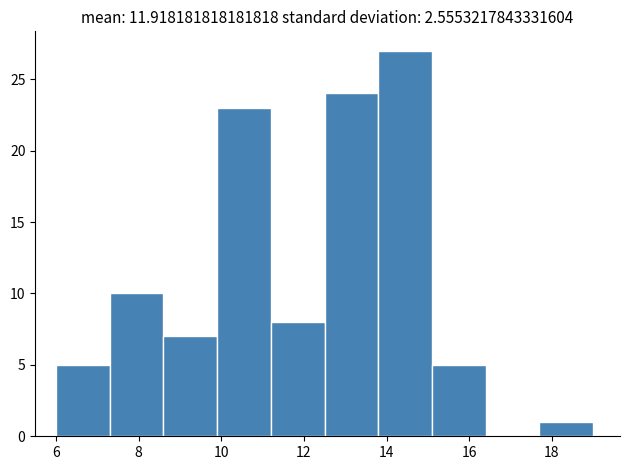

Reading left to right, transcribe this chart: for each bar, give the range it covers on the x-axis and its height. Neither the bar edges nor the heights are printed on the chart, so give them approximately, as read against the axes.

6.0 to 7.3: 5
7.3 to 8.6: 10
8.6 to 9.9: 7
9.9 to 11.2: 23
11.2 to 12.5: 8
12.5 to 13.8: 24
13.8 to 15.1: 27
15.1 to 16.4: 5
16.4 to 17.7: 0
17.7 to 19.0: 1